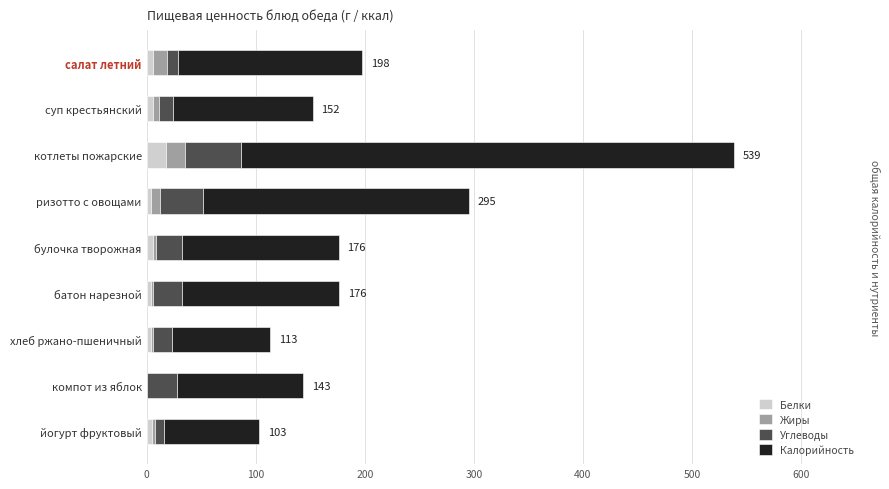

How many bars are there in total?

36